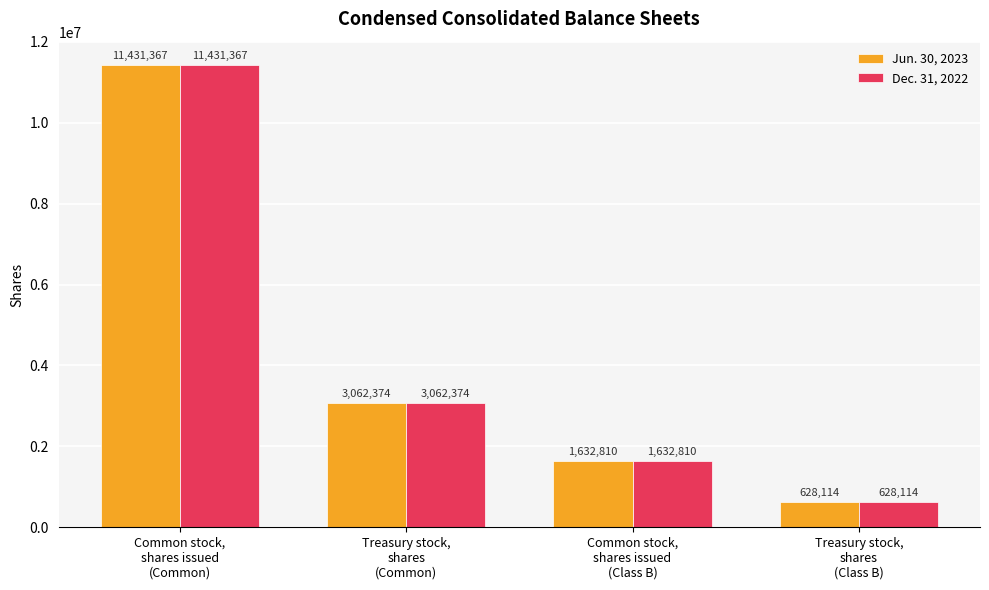

The Jun. 30, 2023 series shows 1632810 at Common stock,
shares issued
(Class B). True or false?

True